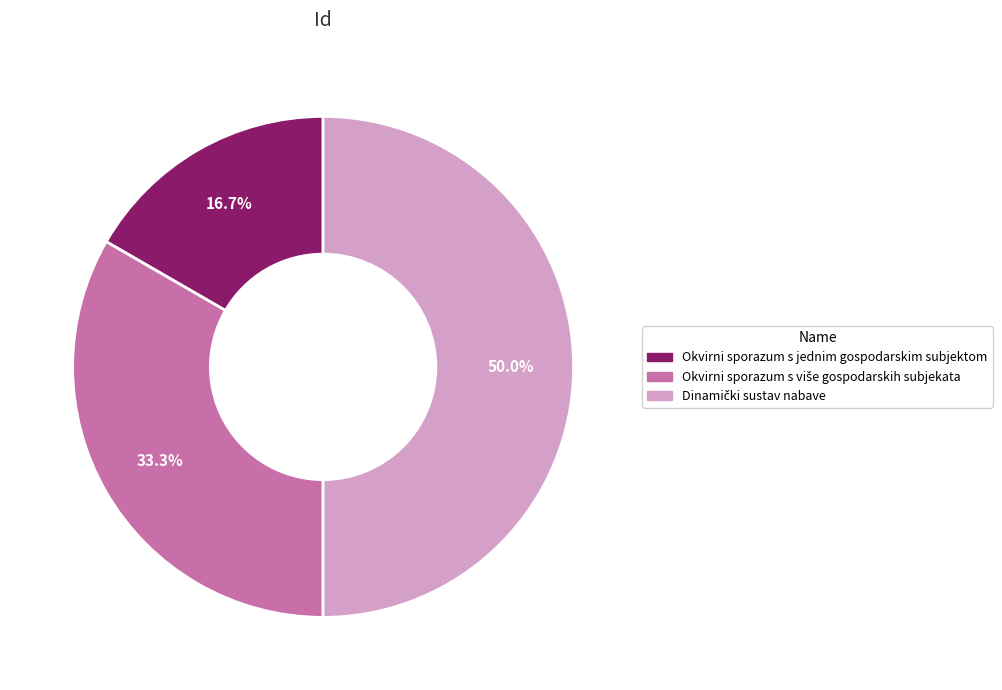

What is the smallest slice in the pie chart?

Okvirni sporazum s jednim gospodarskim subjektom